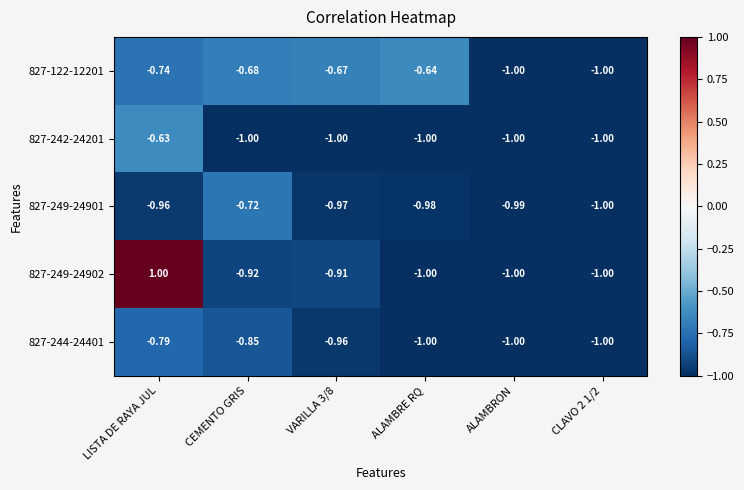

At which label is 827-244-24401 closest to 0?

LISTA DE RAYA JUL